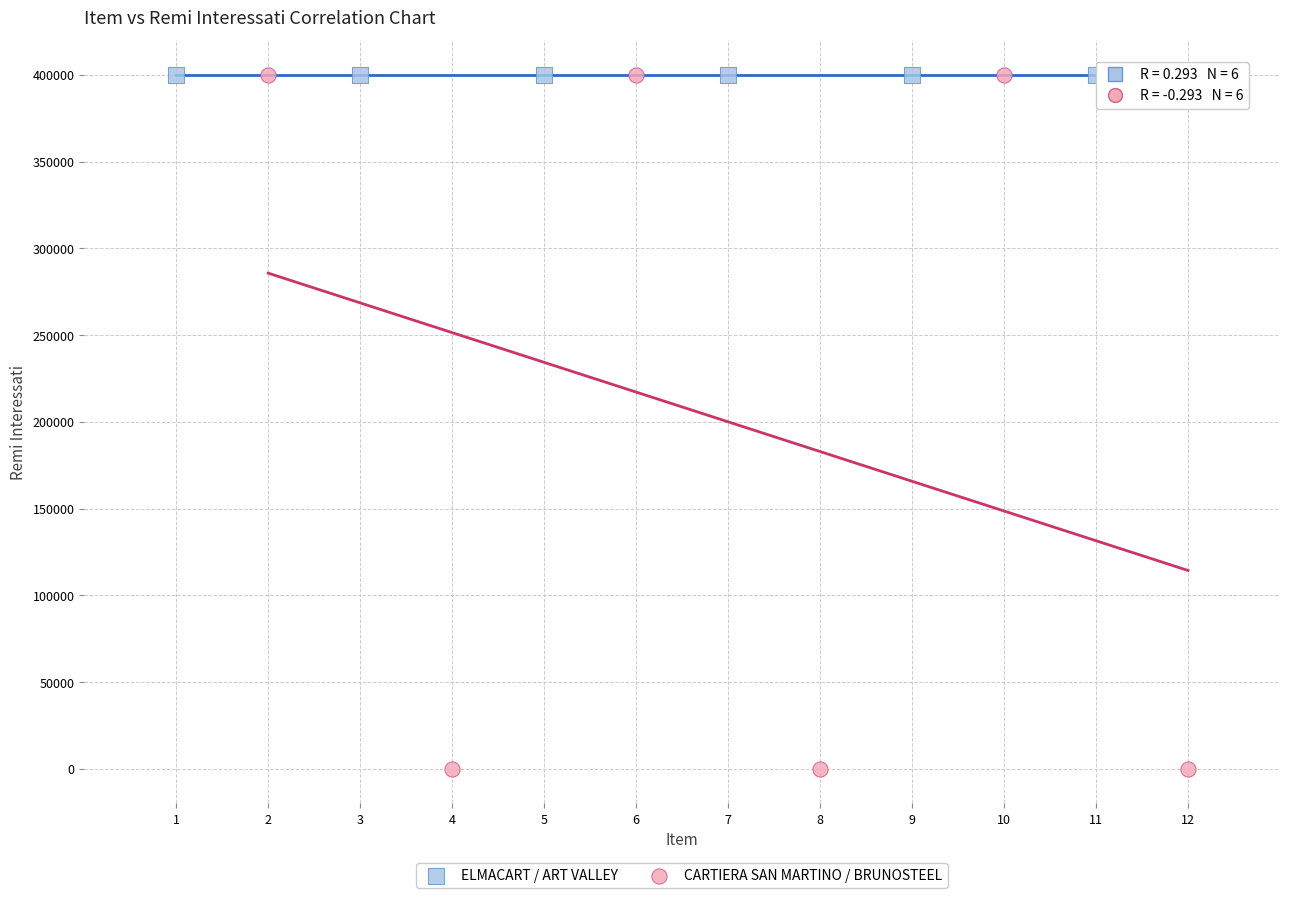

Which series contains the lowest Y value?

CARTIERA SAN MARTINO / BRUNOSTEEL